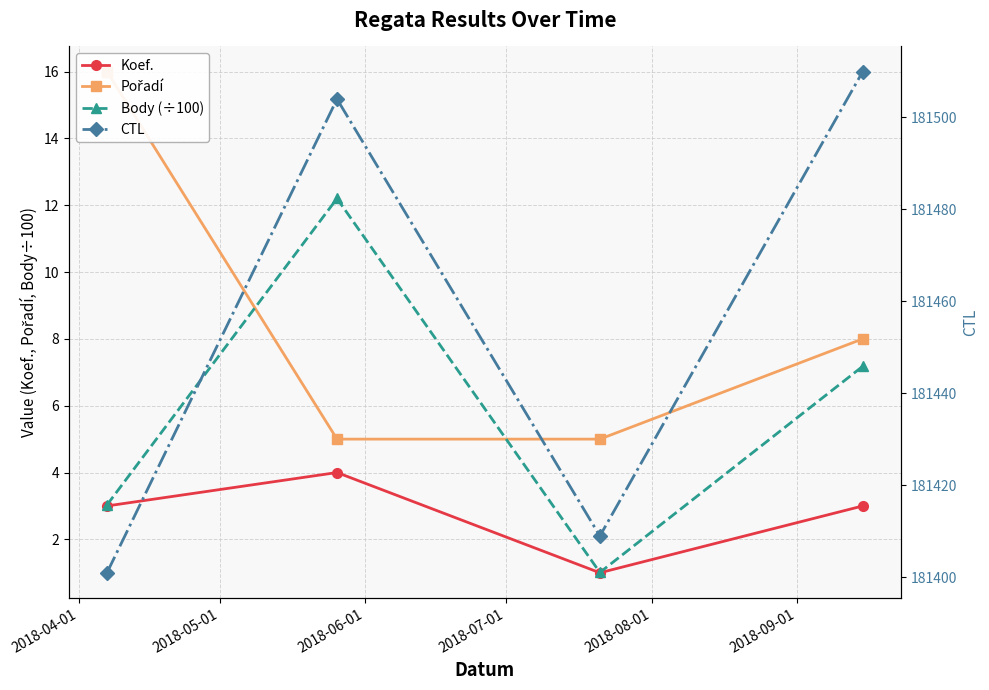

True or false: Body (÷100) and CTL cross at least once.

False